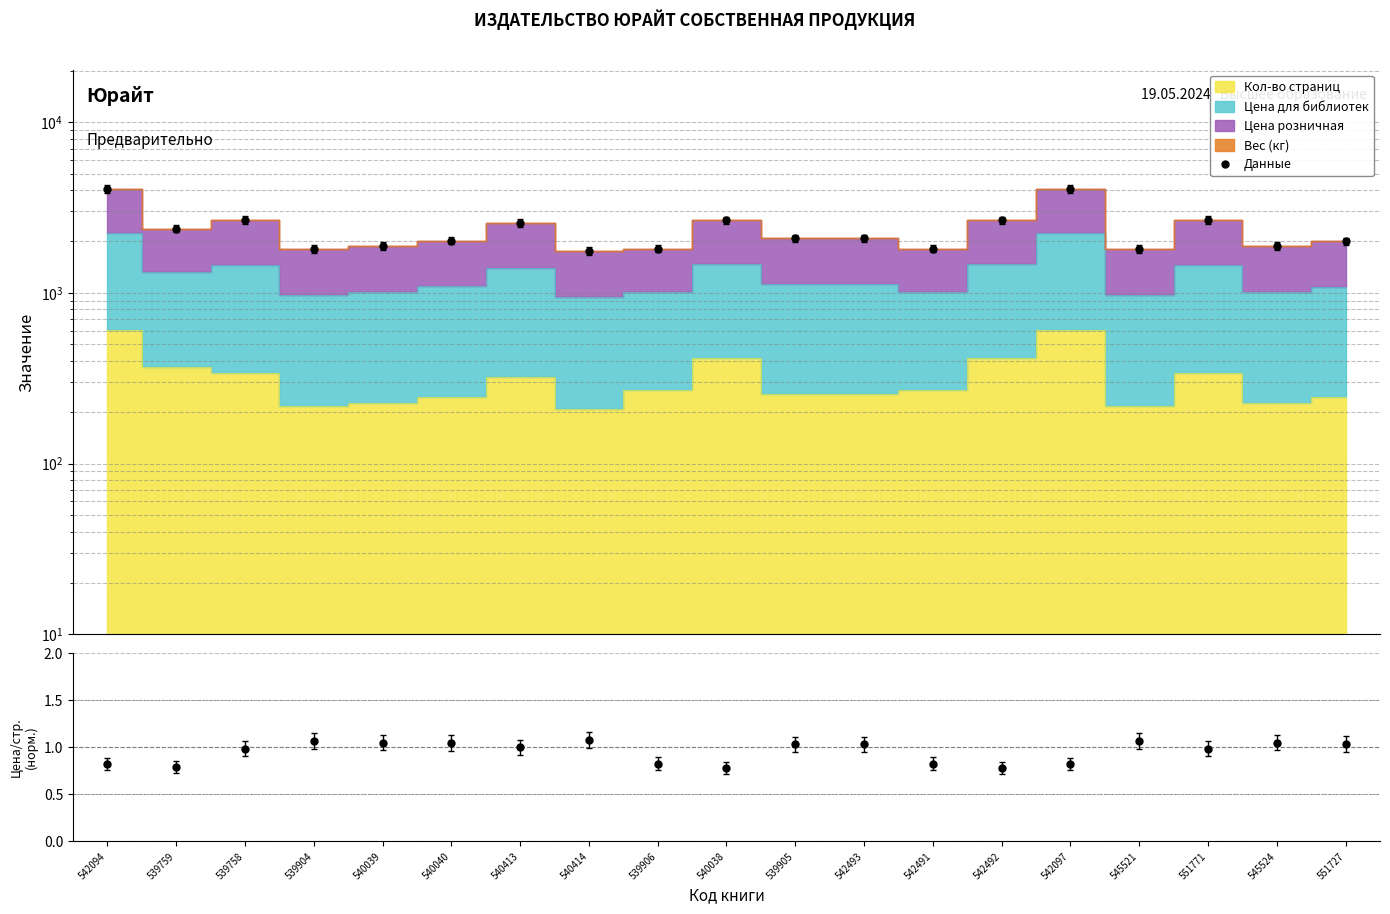

Which series has the largest total across all categories?

Данные